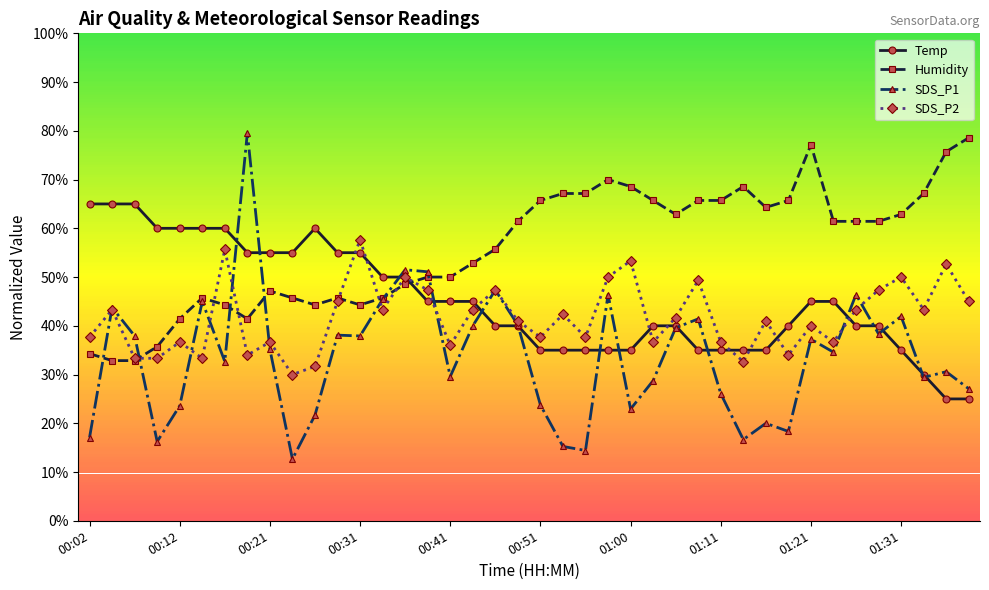

True or false: SDS_P1 has more than 1 points higher than both neighbors.

True